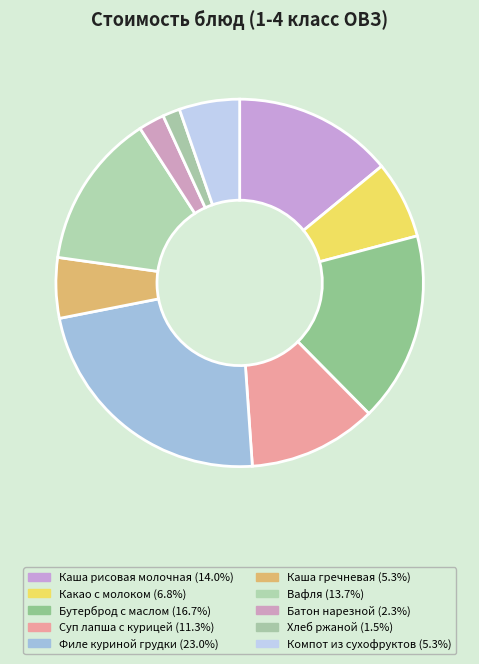

To the nearest percent, what is the difference between the Каша гречневая and Каша рисовая молочная slice percentages?

9%